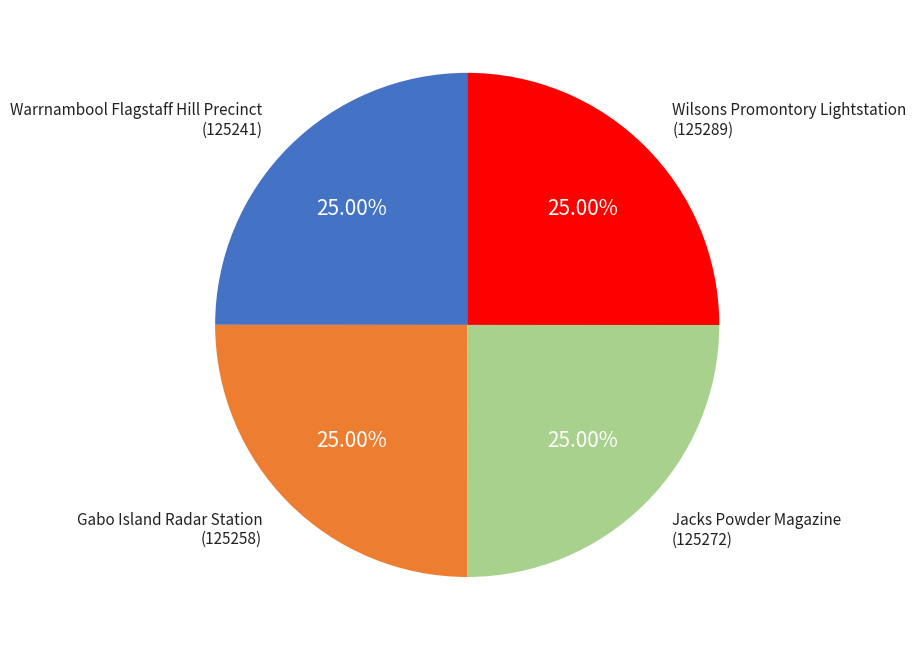

Is there a majority slice in this chart?

No